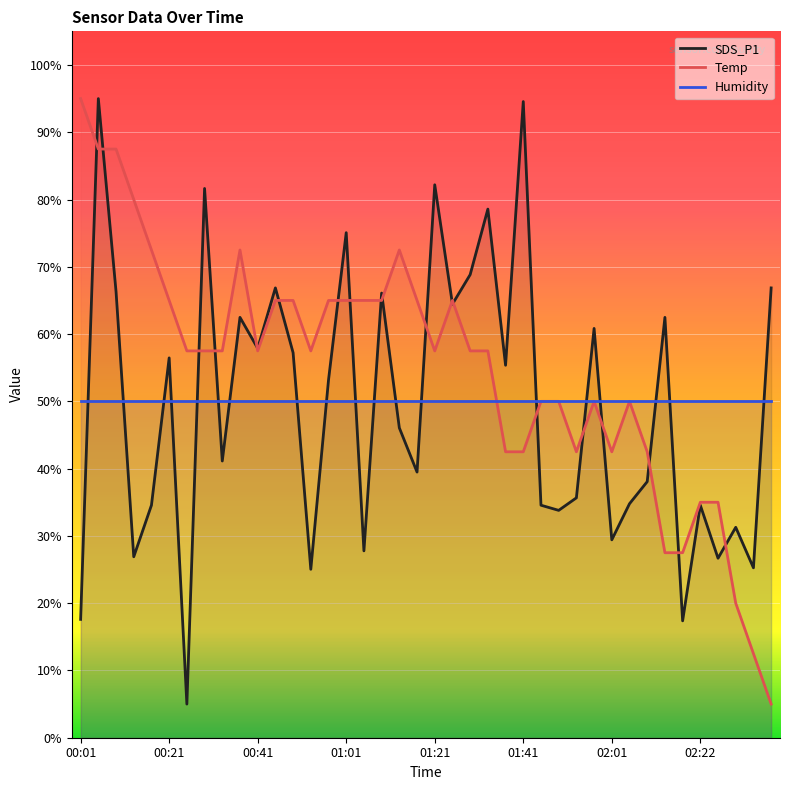

Rank the series at 00:01 from lowest to highest value.

SDS_P1, Humidity, Temp